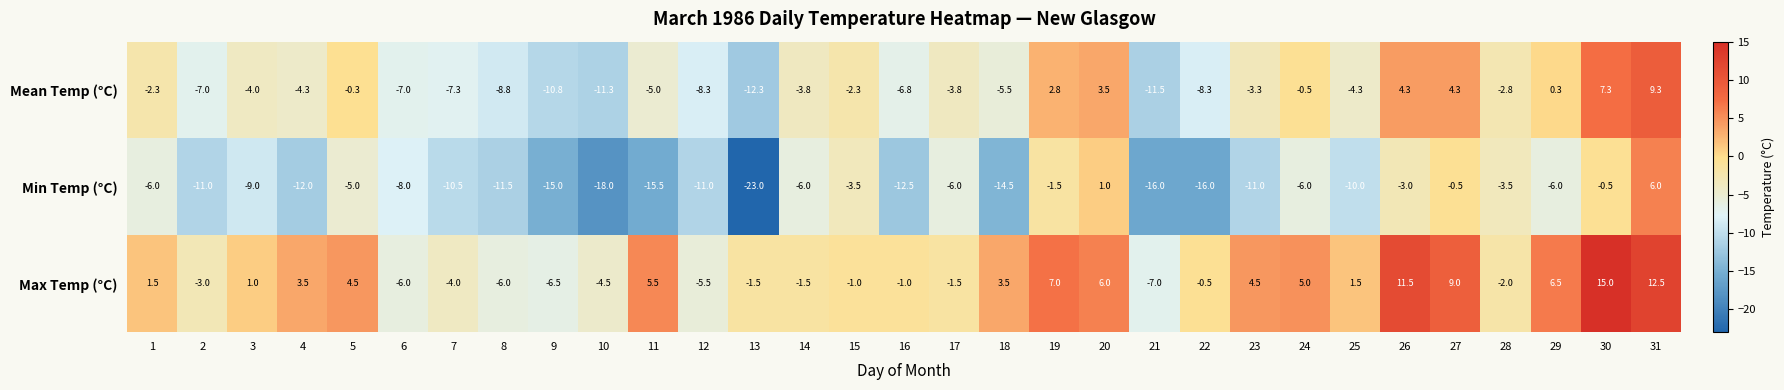

How many data points in Min Temp (°C) are less than -9?

15